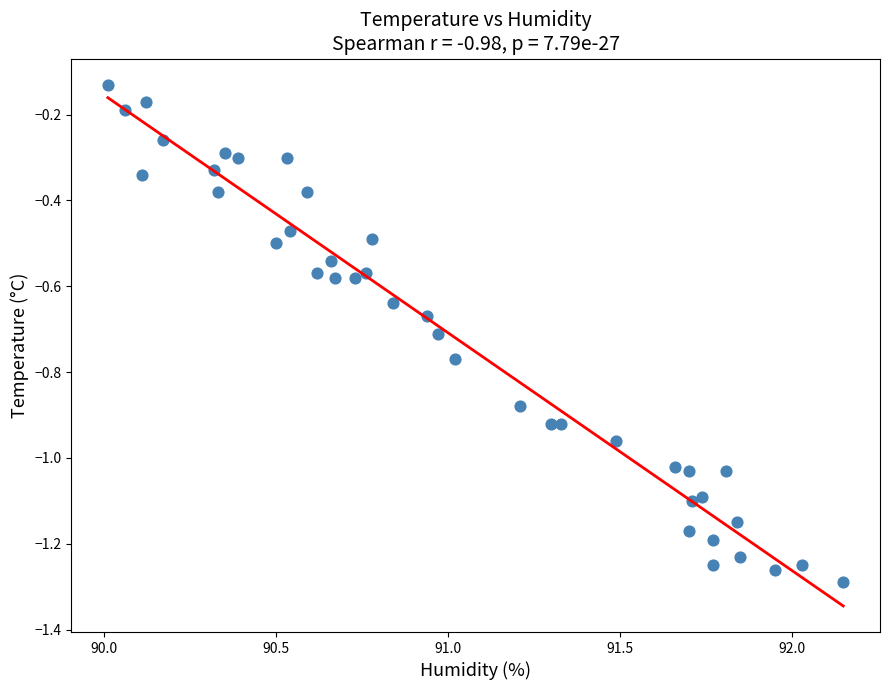

What is the range of X values (max minus min)?

2.1